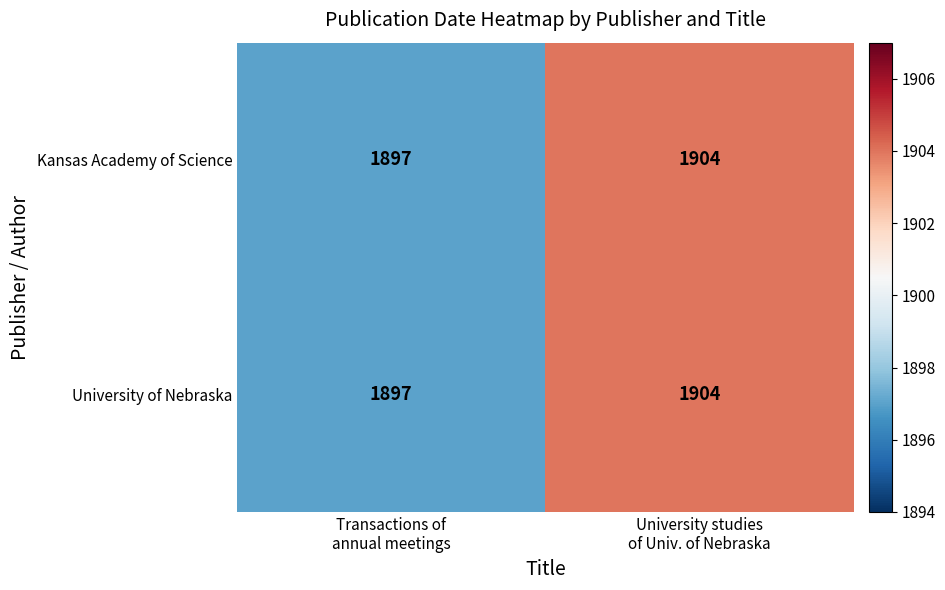

What is the sum of all University of Nebraska values?

3801